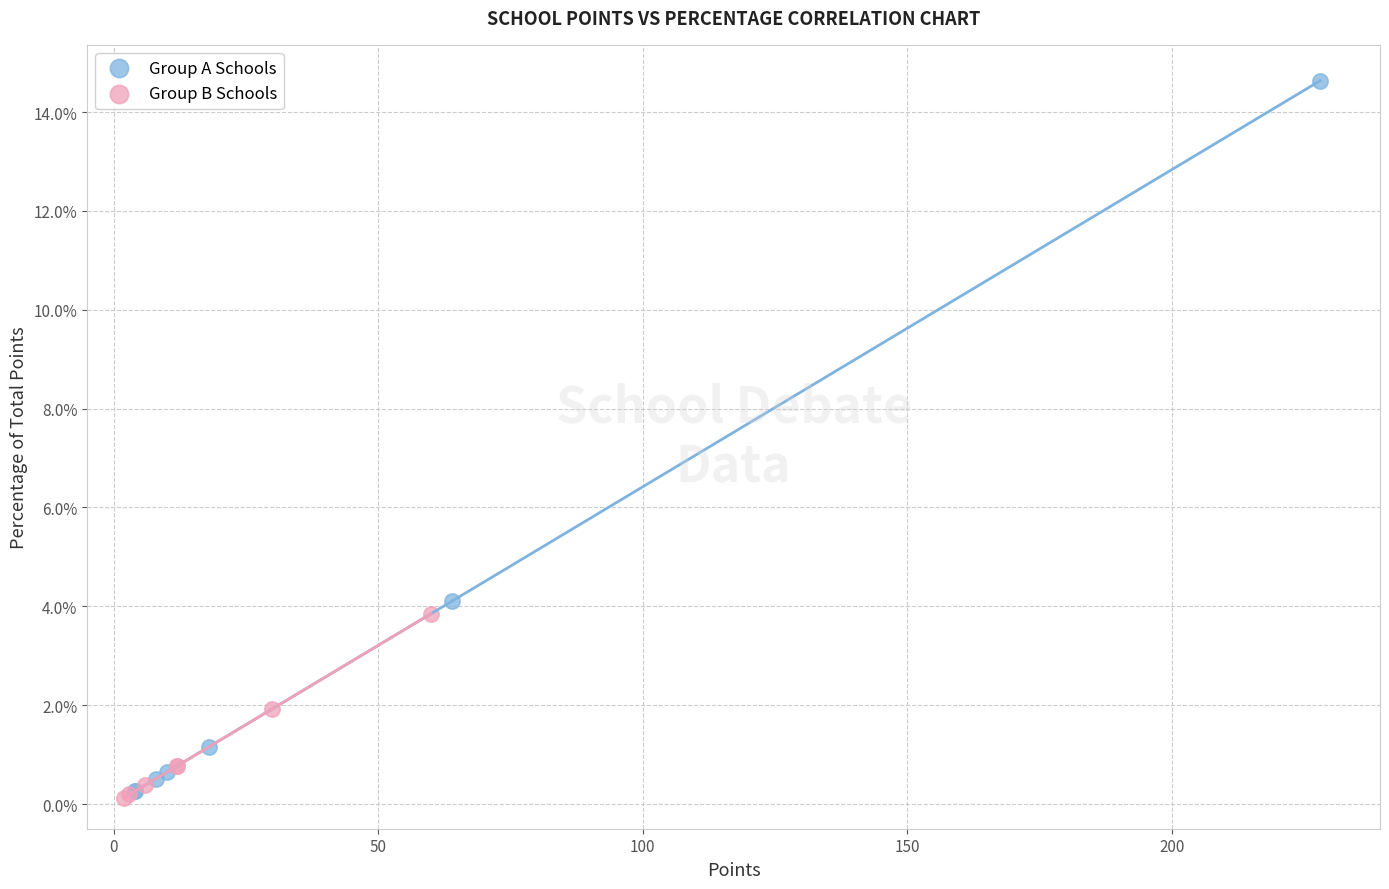

Which series has the widest spread of Y values?

Group A Schools